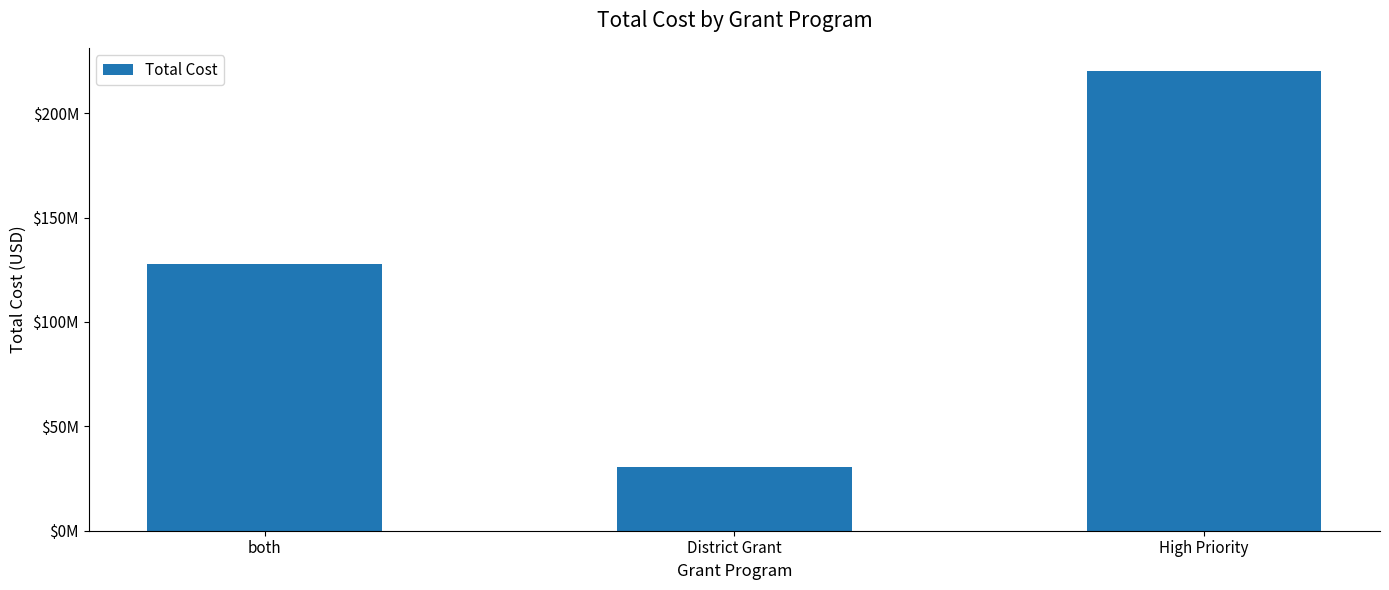

Does the chart contain any negative values?

No